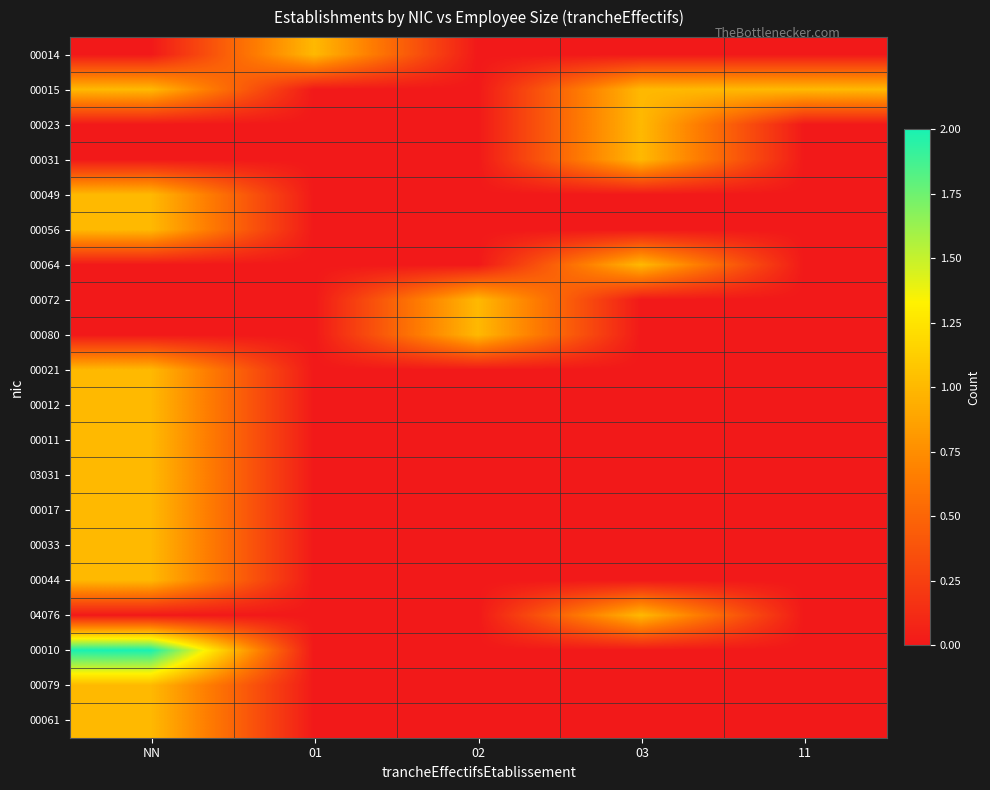

Rank the series by their maximum value, from lowest to highest.

00014, 00015, 00023, 00031, 00049, 00056, 00064, 00072, 00080, 00021, 00012, 00011, 03031, 00017, 00033, 00044, 04076, 00079, 00061, 00010